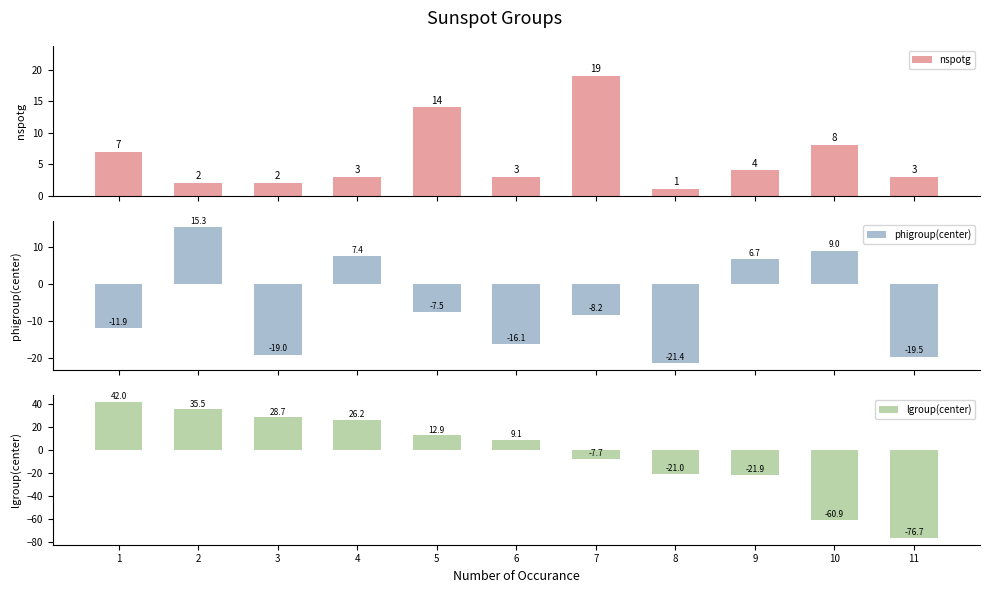

What is the value of the lgroup(center) bar at the 11th from the left?

-76.7